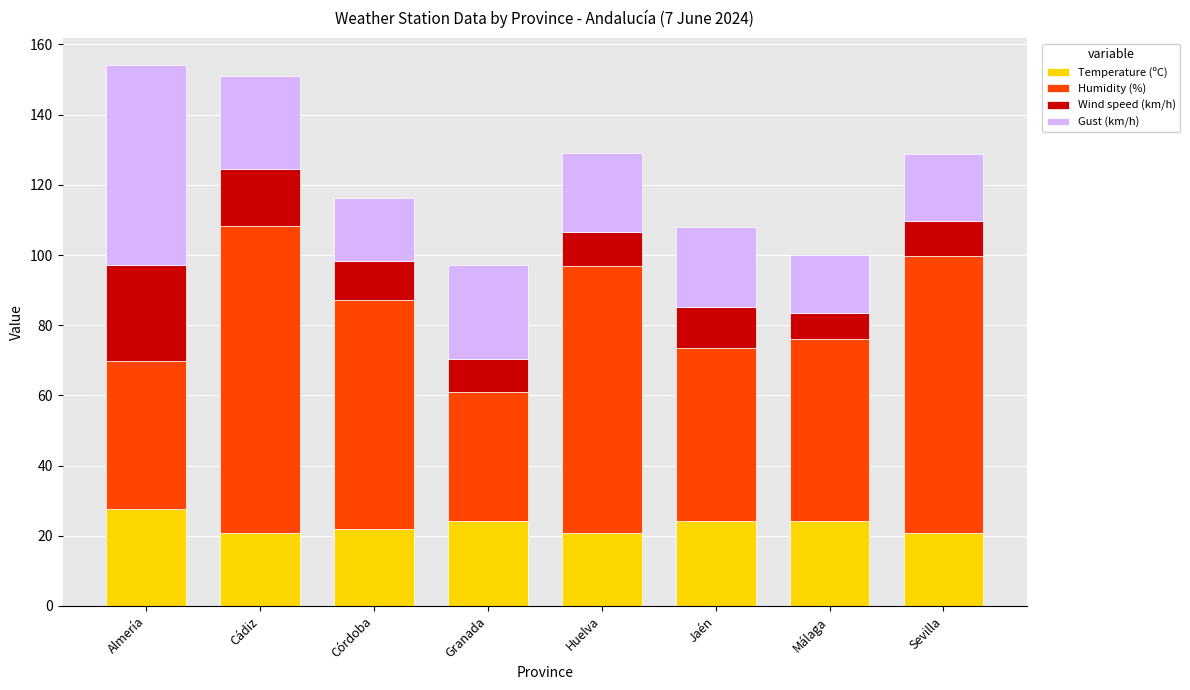

What are all the series names shown in the legend?

Temperature (ºC), Humidity (%), Wind speed (km/h), Gust (km/h)